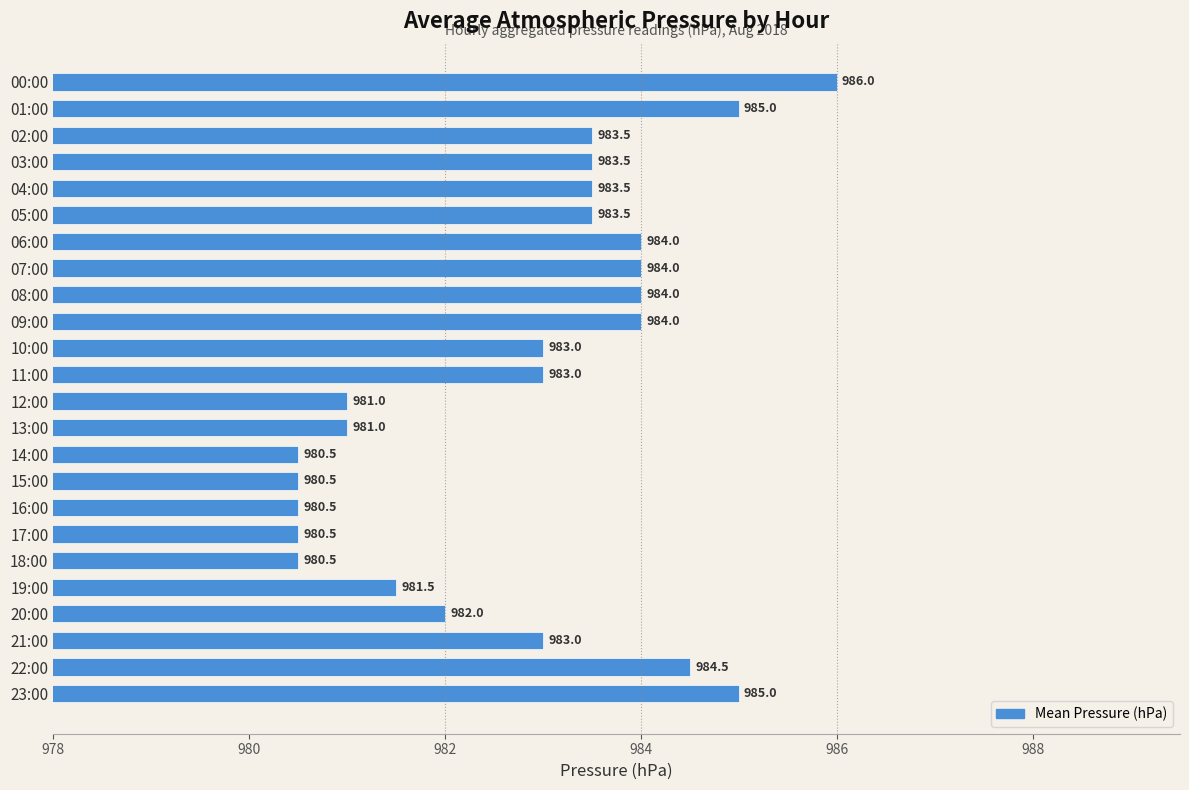

Approximately how many times larger is the value at 23:00 compared to 11:00?

1.0